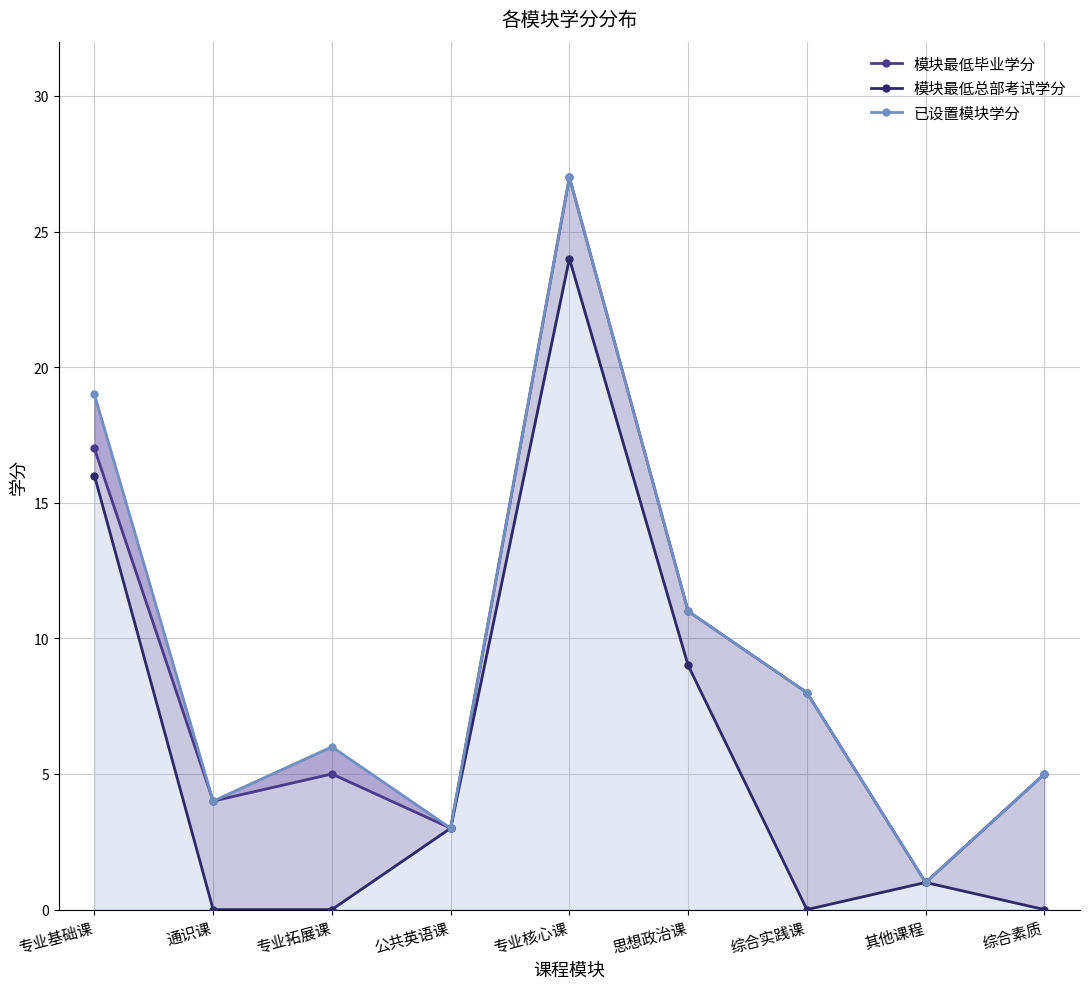

Which series has the largest total across all categories?

已设置模块学分